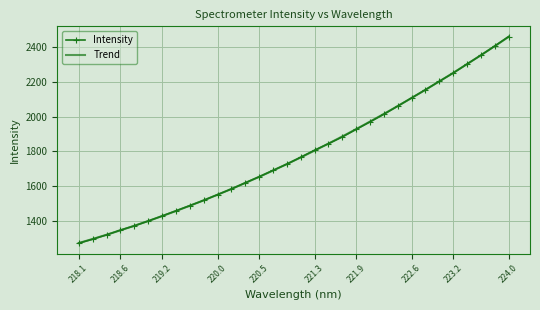

Which series has the widest spread of values?

Intensity